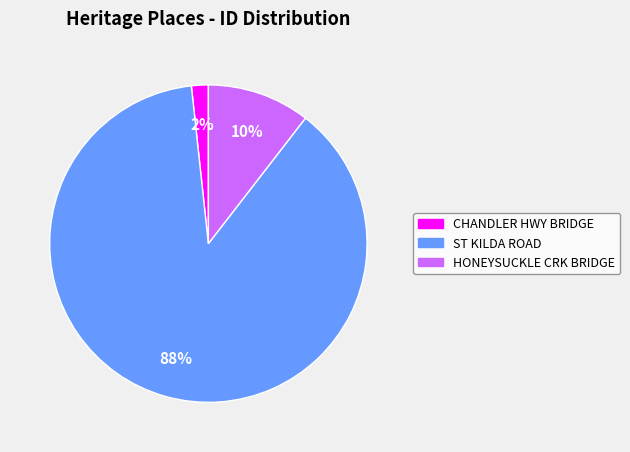

Is there any slice that represents more than half of the pie?

Yes